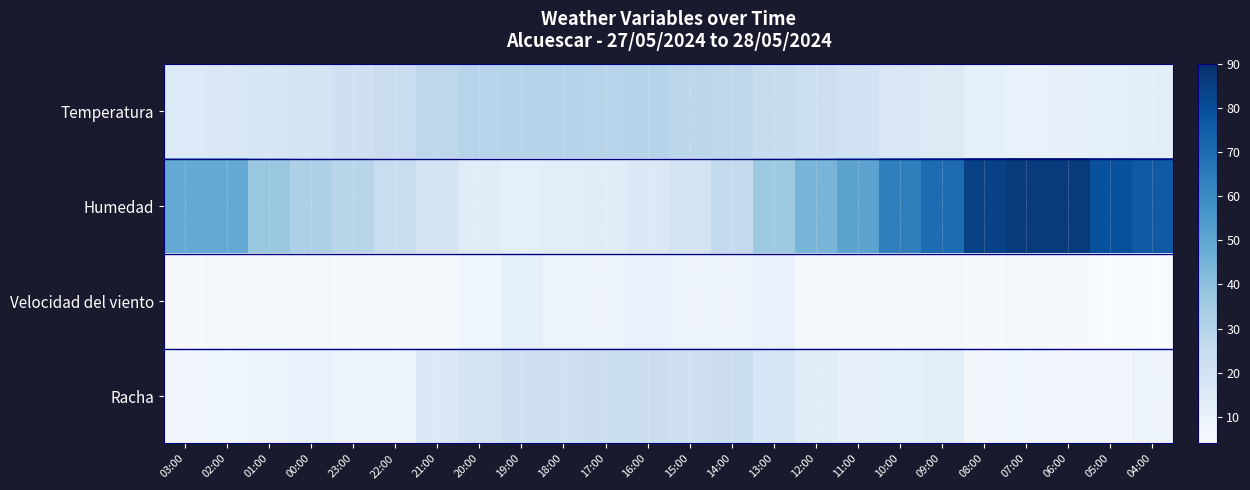

Which series has the largest total across all categories?

Humedad